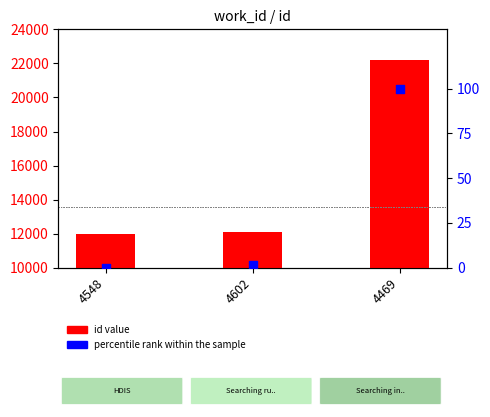

Which series contains the lowest Y value?

percentile rank within the sample